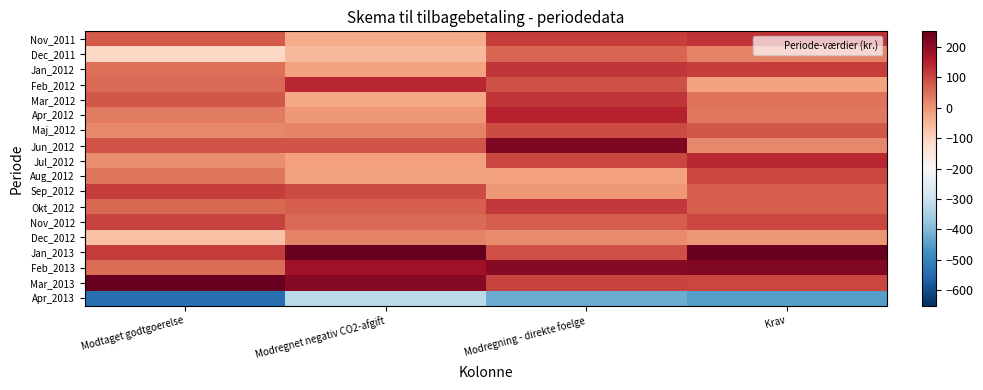

What is the greatest value displayed?

277.7